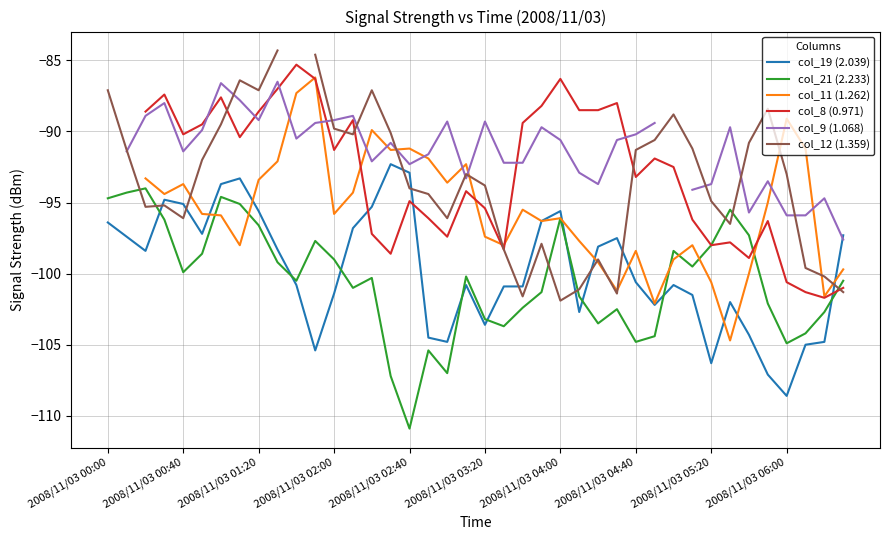

After their last crossing, which series has the higher values: col_19 (2.039) or col_21 (2.233)?

col_19 (2.039)